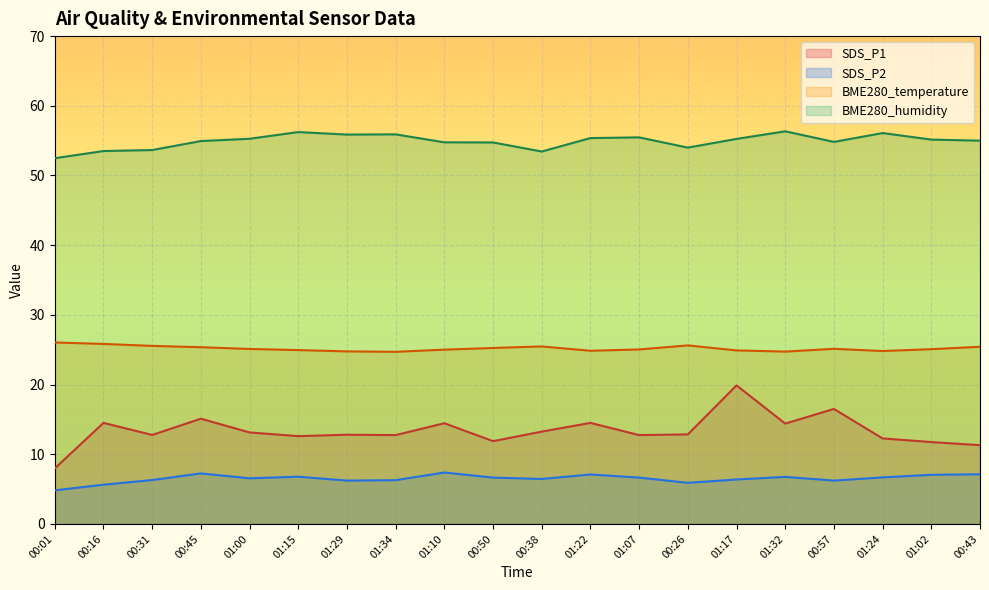

Reading left to right, transcribe all the data shown in this chart.

SDS_P1: 00:01=8.0	00:16=14.5	00:31=12.8	00:45=15.1	01:00=13.1	01:15=12.6	01:29=12.8	01:34=12.8	01:10=14.4	00:50=11.9	00:38=13.2	01:22=14.5	01:07=12.8	00:26=12.8	01:17=19.9	01:32=14.4	00:57=16.5	01:24=12.3	01:02=11.8	00:43=11.3
SDS_P2: 00:01=4.8	00:16=5.6	00:31=6.3	00:45=7.2	01:00=6.5	01:15=6.8	01:29=6.2	01:34=6.3	01:10=7.4	00:50=6.7	00:38=6.5	01:22=7.1	01:07=6.7	00:26=5.9	01:17=6.4	01:32=6.8	00:57=6.2	01:24=6.7	01:02=7.0	00:43=7.1
BME280_temperature: 00:01=26.0	00:16=25.8	00:31=25.6	00:45=25.4	01:00=25.1	01:15=24.9	01:29=24.8	01:34=24.7	01:10=25.0	00:50=25.2	00:38=25.5	01:22=24.9	01:07=25.0	00:26=25.6	01:17=24.9	01:32=24.7	00:57=25.1	01:24=24.8	01:02=25.1	00:43=25.4
BME280_humidity: 00:01=52.5	00:16=53.5	00:31=53.6	00:45=54.9	01:00=55.3	01:15=56.2	01:29=55.9	01:34=55.9	01:10=54.8	00:50=54.7	00:38=53.4	01:22=55.4	01:07=55.5	00:26=54.0	01:17=55.2	01:32=56.3	00:57=54.8	01:24=56.1	01:02=55.1	00:43=55.0